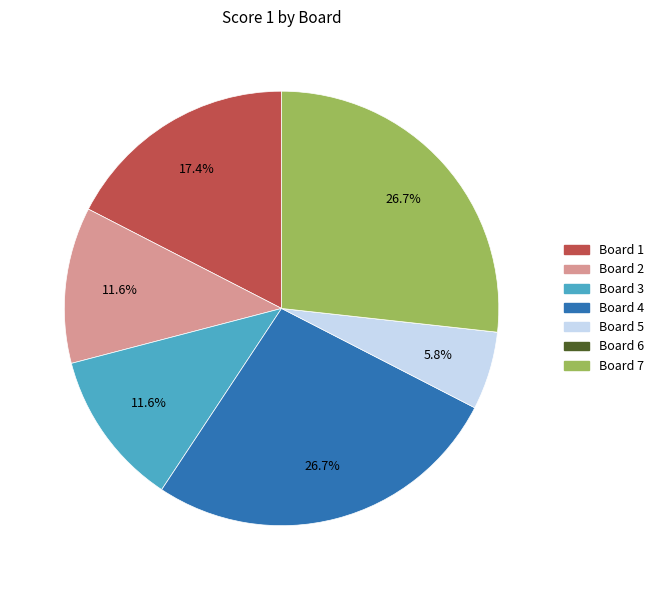

Does any single category account for the majority?

No